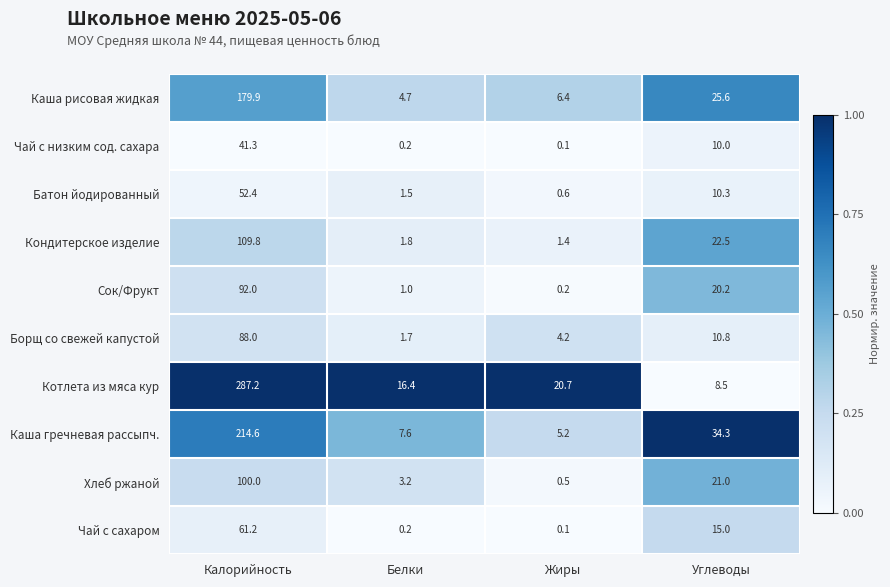

At which category does the chart reach its minimum across all series?

Жиры